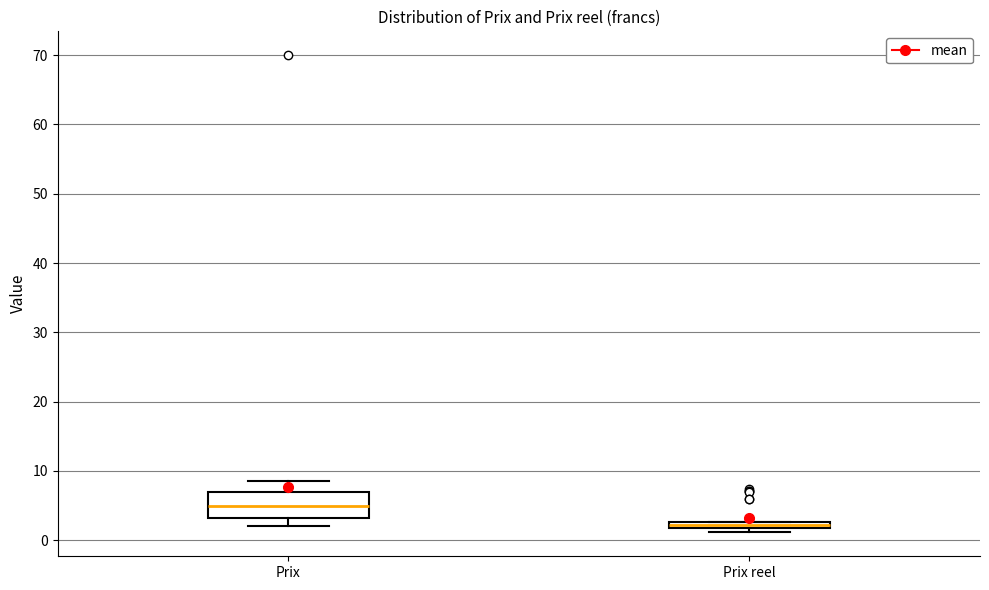

Which box has the highest median line?

Prix